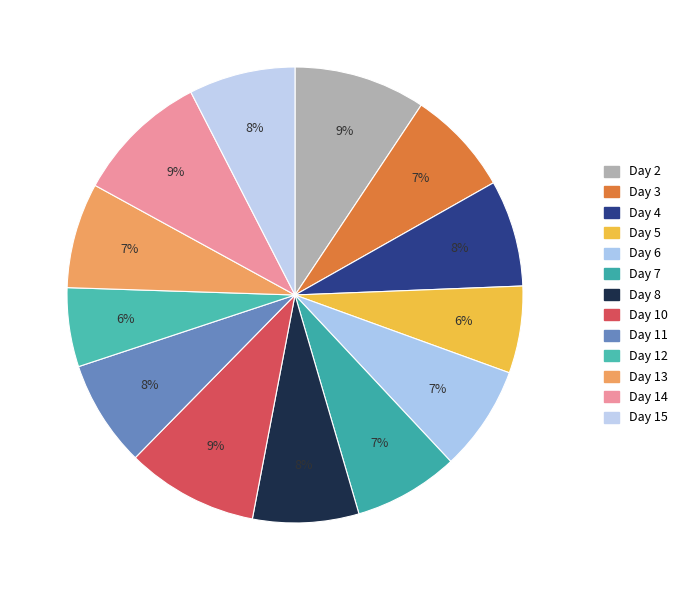

True or false: Day 6 accounts for 7% of the total.

True